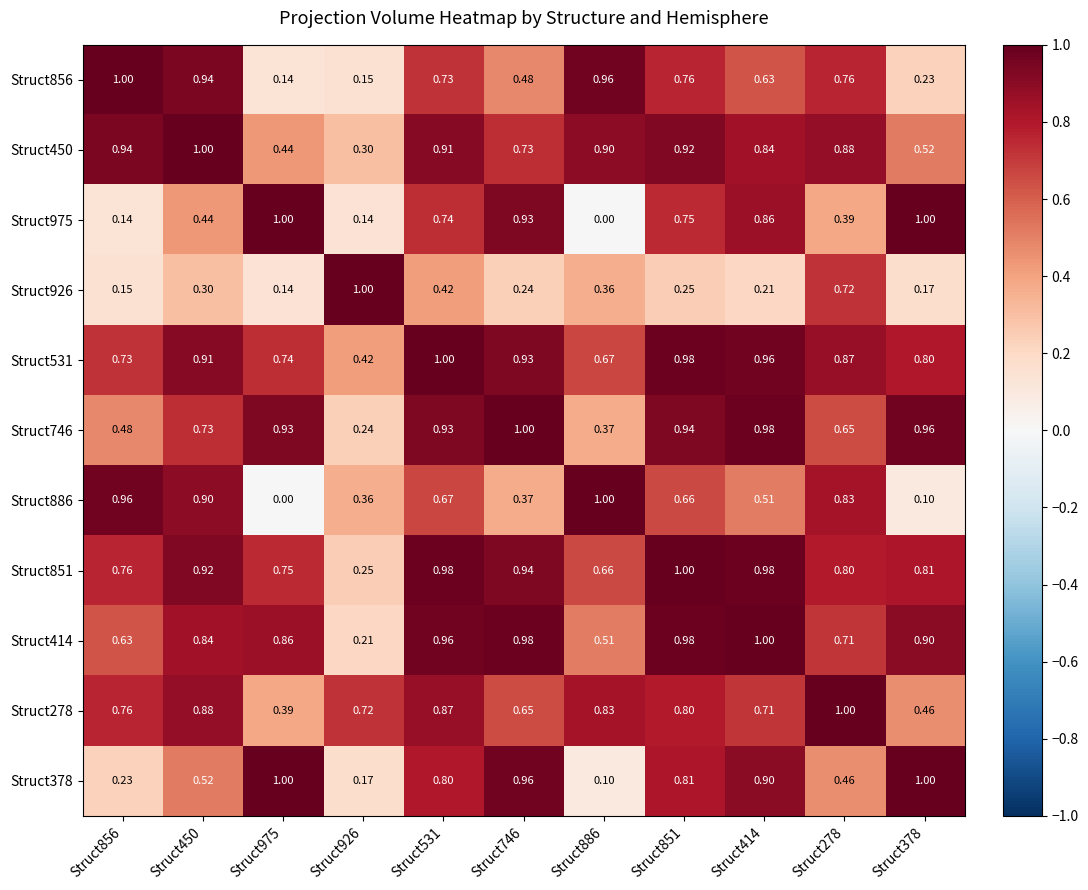

Reading right to left, transcribe all the data shown in this chart.

Struct856: Struct378=0.2	Struct278=0.8	Struct414=0.6	Struct851=0.8	Struct886=1.0	Struct746=0.5	Struct531=0.7	Struct926=0.1	Struct975=0.1	Struct450=0.9	Struct856=1.0
Struct450: Struct378=0.5	Struct278=0.9	Struct414=0.8	Struct851=0.9	Struct886=0.9	Struct746=0.7	Struct531=0.9	Struct926=0.3	Struct975=0.4	Struct450=1.0	Struct856=0.9
Struct975: Struct378=1.0	Struct278=0.4	Struct414=0.9	Struct851=0.8	Struct886=0.0	Struct746=0.9	Struct531=0.7	Struct926=0.1	Struct975=1.0	Struct450=0.4	Struct856=0.1
Struct926: Struct378=0.2	Struct278=0.7	Struct414=0.2	Struct851=0.2	Struct886=0.4	Struct746=0.2	Struct531=0.4	Struct926=1.0	Struct975=0.1	Struct450=0.3	Struct856=0.1
Struct531: Struct378=0.8	Struct278=0.9	Struct414=1.0	Struct851=1.0	Struct886=0.7	Struct746=0.9	Struct531=1.0	Struct926=0.4	Struct975=0.7	Struct450=0.9	Struct856=0.7
Struct746: Struct378=1.0	Struct278=0.7	Struct414=1.0	Struct851=0.9	Struct886=0.4	Struct746=1.0	Struct531=0.9	Struct926=0.2	Struct975=0.9	Struct450=0.7	Struct856=0.5
Struct886: Struct378=0.1	Struct278=0.8	Struct414=0.5	Struct851=0.7	Struct886=1.0	Struct746=0.4	Struct531=0.7	Struct926=0.4	Struct975=0.0	Struct450=0.9	Struct856=1.0
Struct851: Struct378=0.8	Struct278=0.8	Struct414=1.0	Struct851=1.0	Struct886=0.7	Struct746=0.9	Struct531=1.0	Struct926=0.2	Struct975=0.8	Struct450=0.9	Struct856=0.8
Struct414: Struct378=0.9	Struct278=0.7	Struct414=1.0	Struct851=1.0	Struct886=0.5	Struct746=1.0	Struct531=1.0	Struct926=0.2	Struct975=0.9	Struct450=0.8	Struct856=0.6
Struct278: Struct378=0.5	Struct278=1.0	Struct414=0.7	Struct851=0.8	Struct886=0.8	Struct746=0.7	Struct531=0.9	Struct926=0.7	Struct975=0.4	Struct450=0.9	Struct856=0.8
Struct378: Struct378=1.0	Struct278=0.5	Struct414=0.9	Struct851=0.8	Struct886=0.1	Struct746=1.0	Struct531=0.8	Struct926=0.2	Struct975=1.0	Struct450=0.5	Struct856=0.2